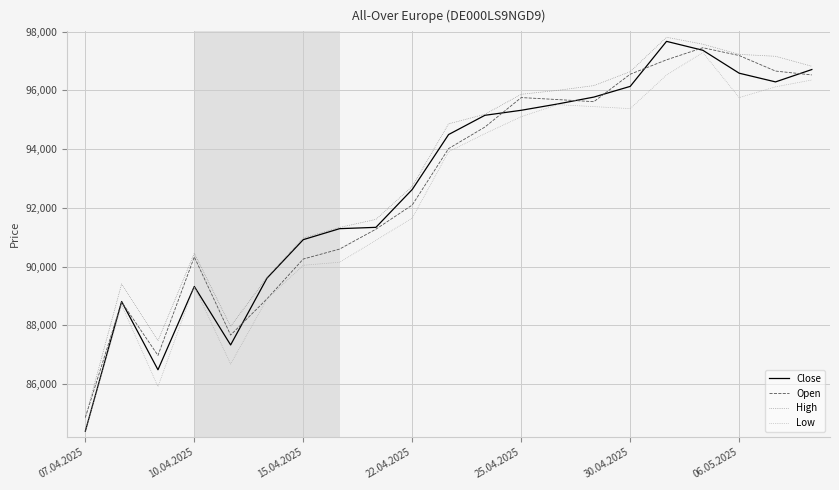

How many categories are shown in the chart?

21